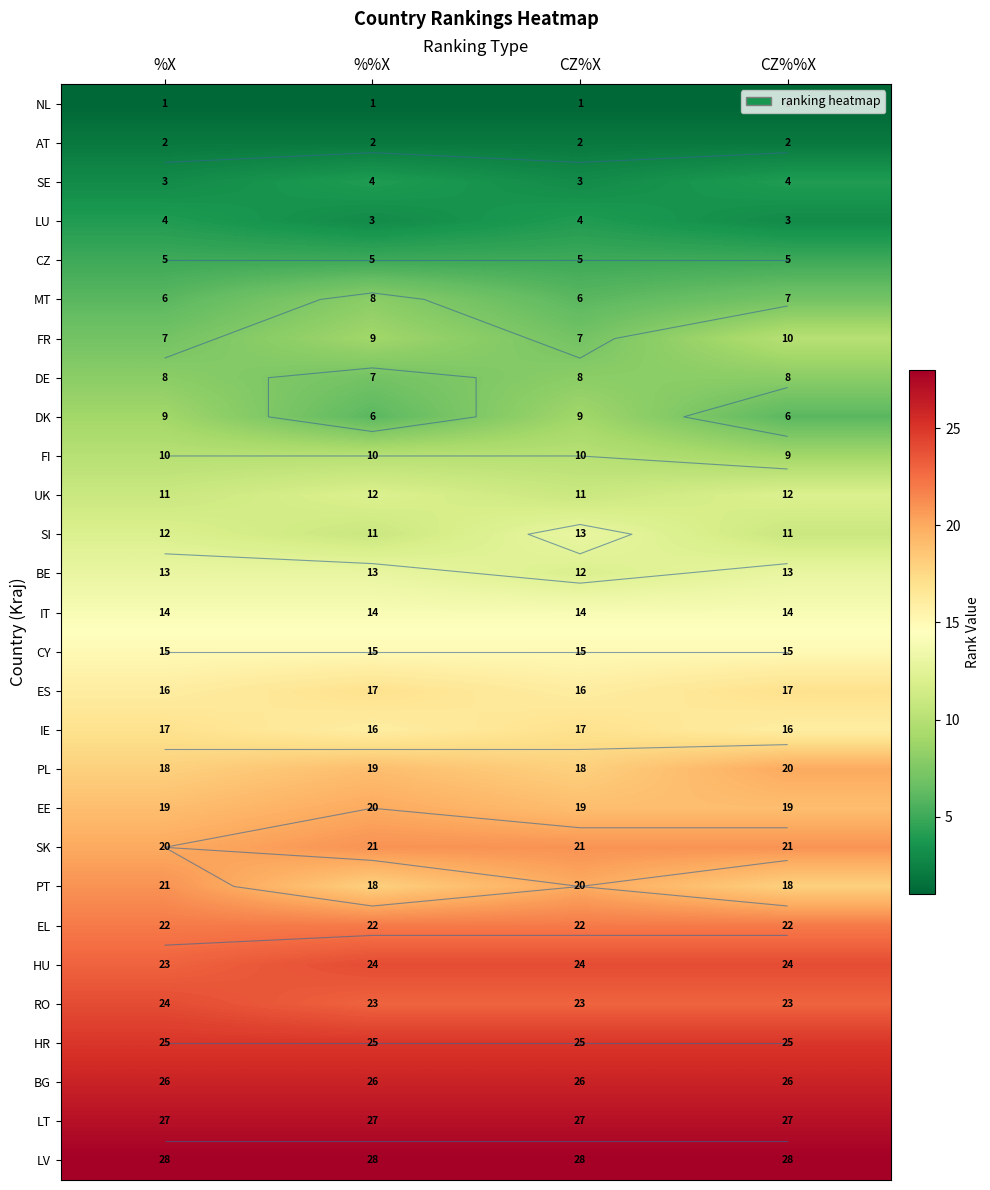

The DE series shows 3 at %%X. True or false?

False